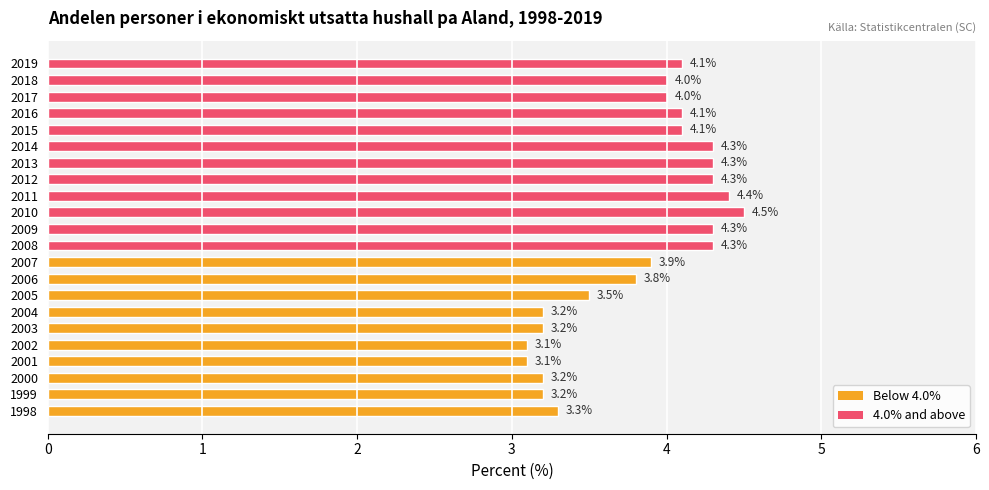

How many series are shown in this chart?

1